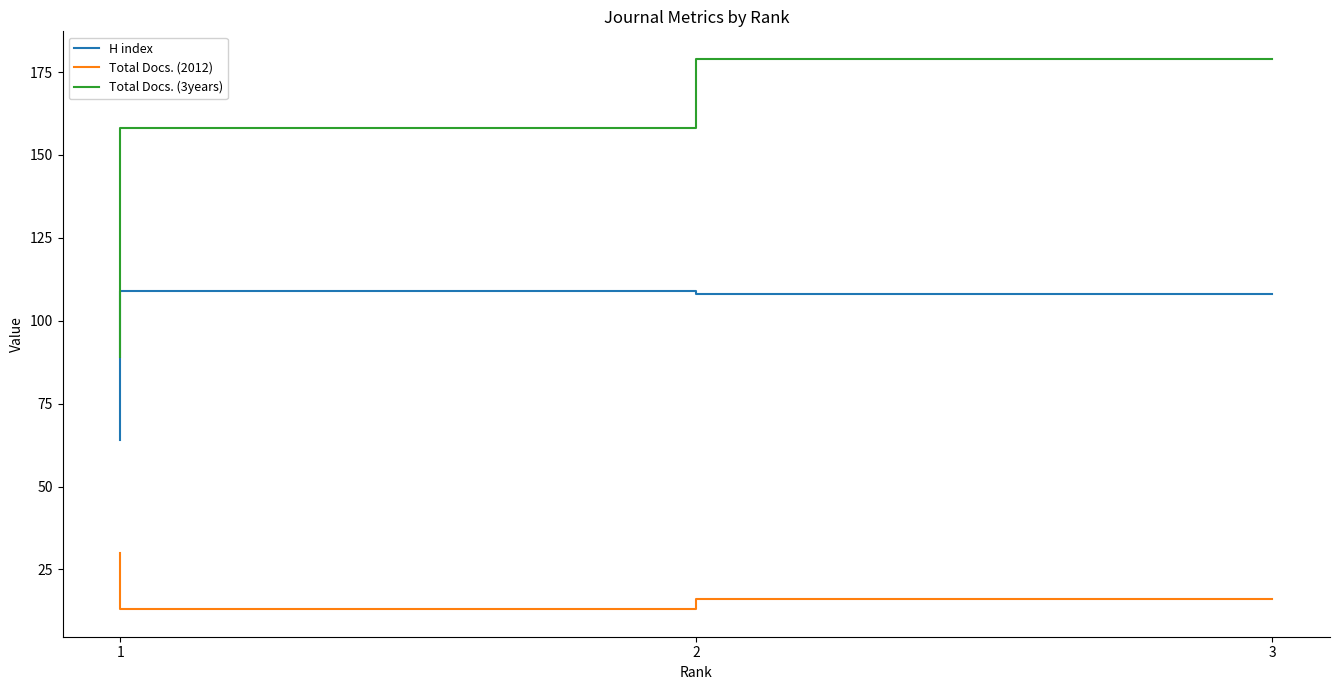

List the series in order of their peak value, highest first.

Total Docs. (3years), H index, Total Docs. (2012)